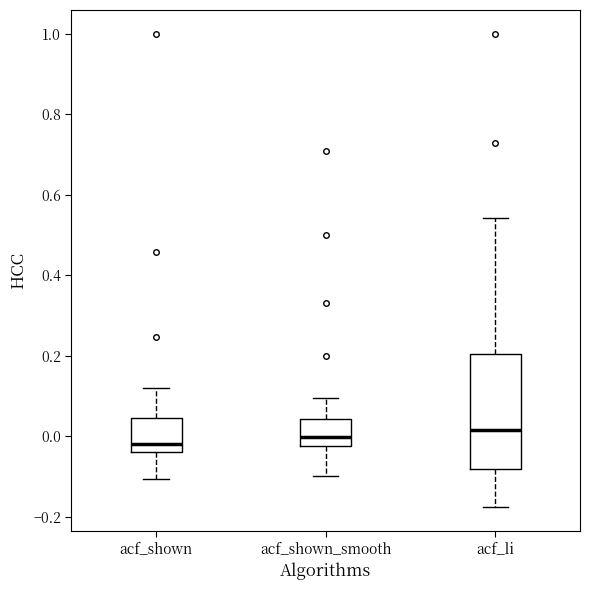

Where does the lower whisker of the box for acf_shown end on the y-axis? The values are not printed on the chart, so give them approximately, as read against the axis.

-0.10